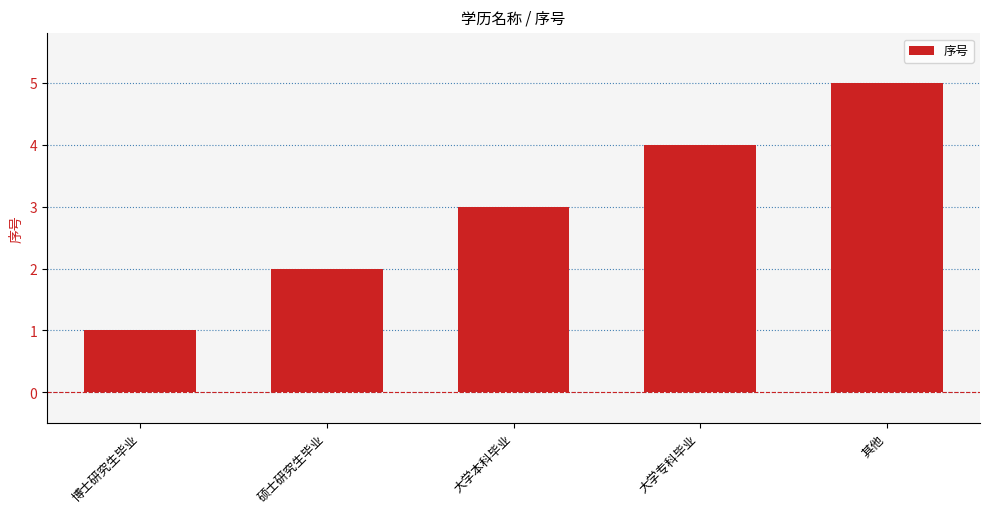

Which has a higher value, 大学本科毕业 or 博士研究生毕业?

大学本科毕业